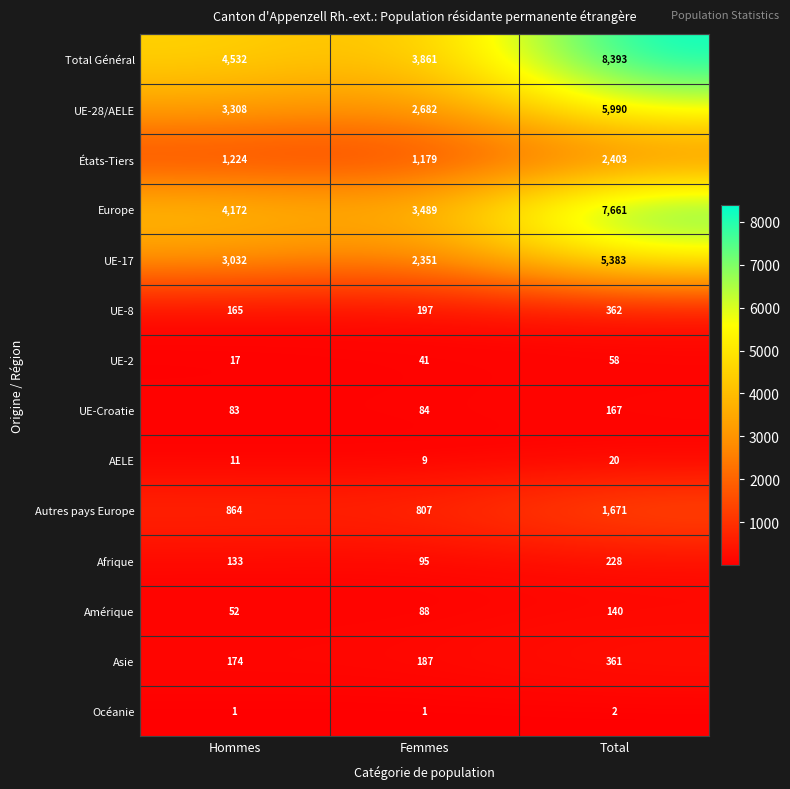

What is the spread (max minus min) of values at Total?

8391